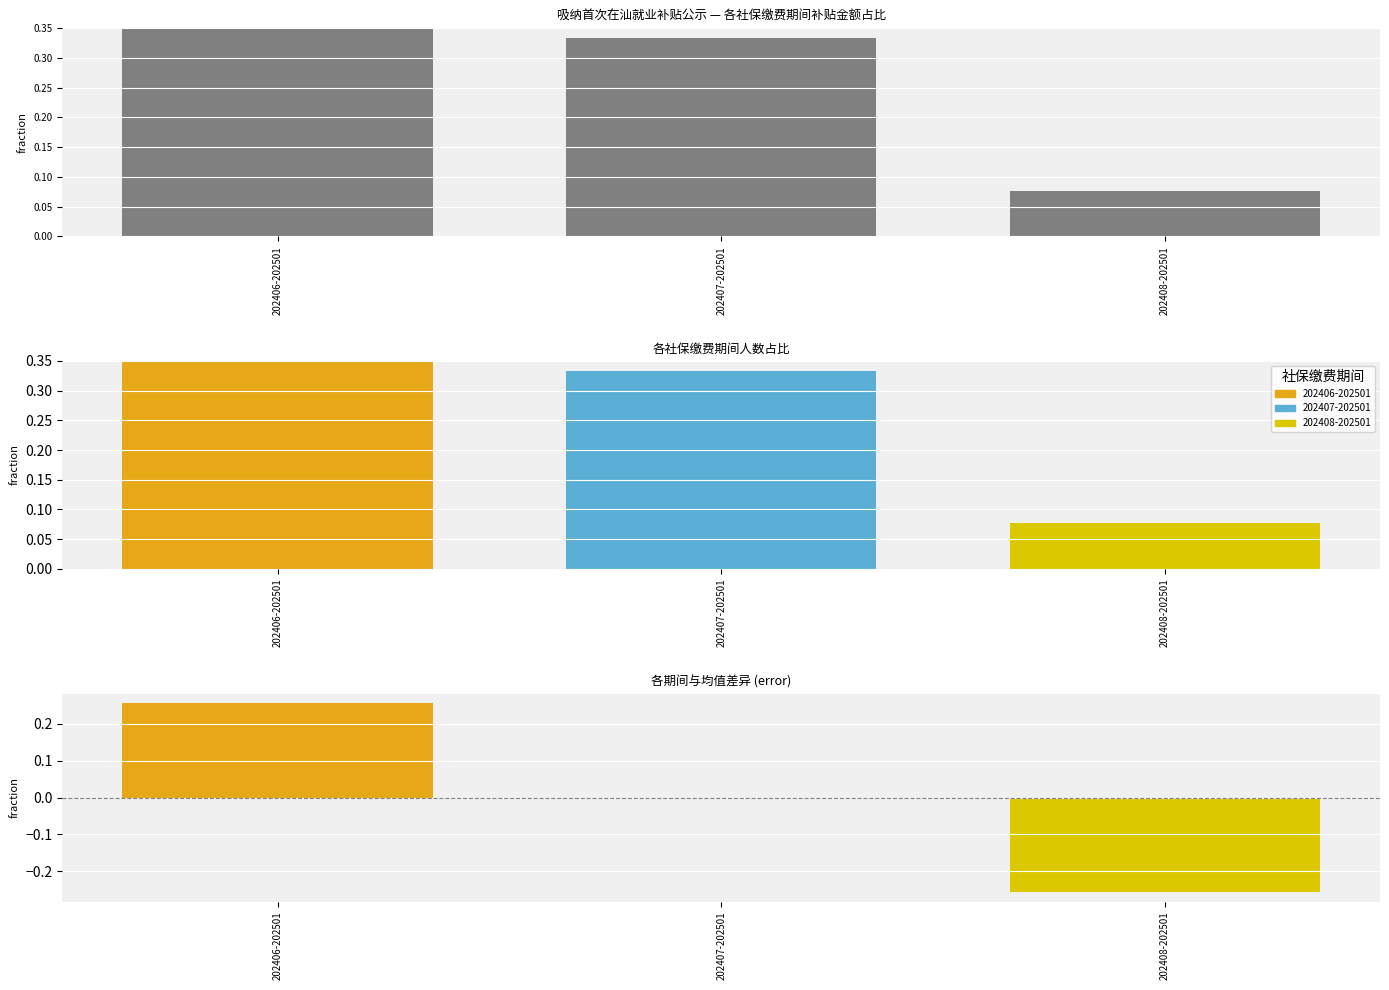

What is the label of the 1st bar from the left?

202406-202501